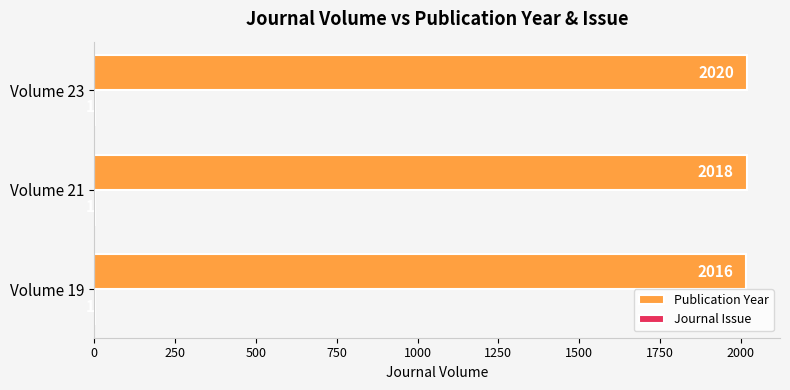

At which category is the sum across all series the highest?

Volume 23